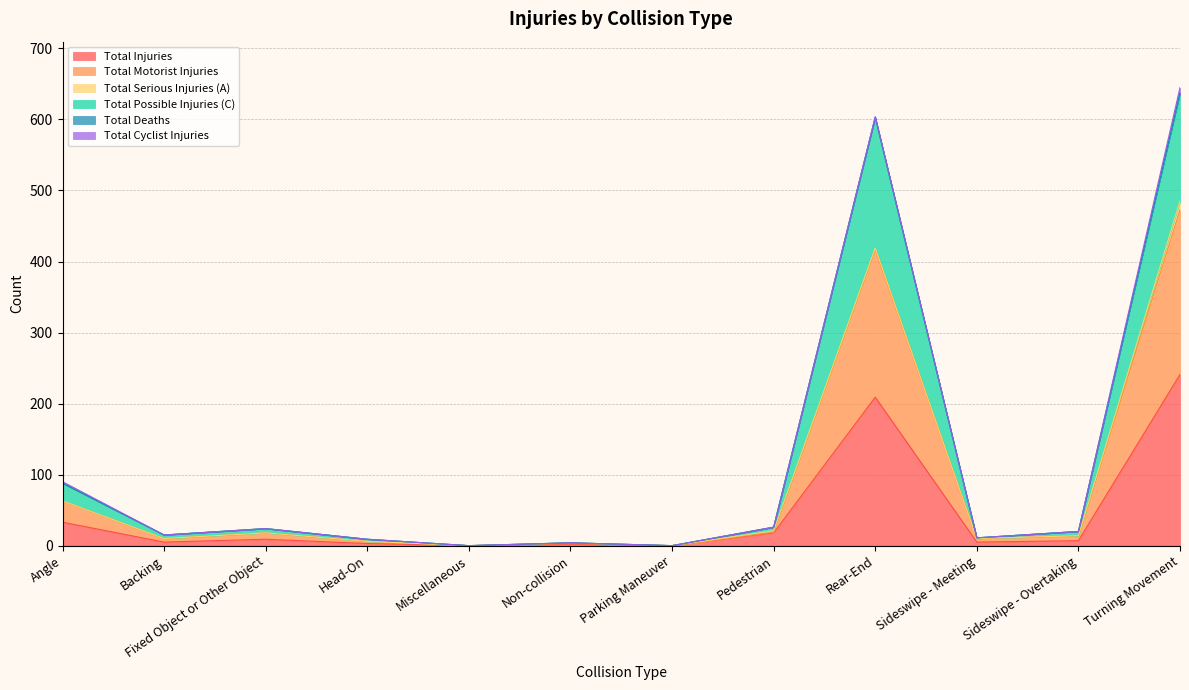

At which label does Total Injuries reach its peak?

Turning Movement